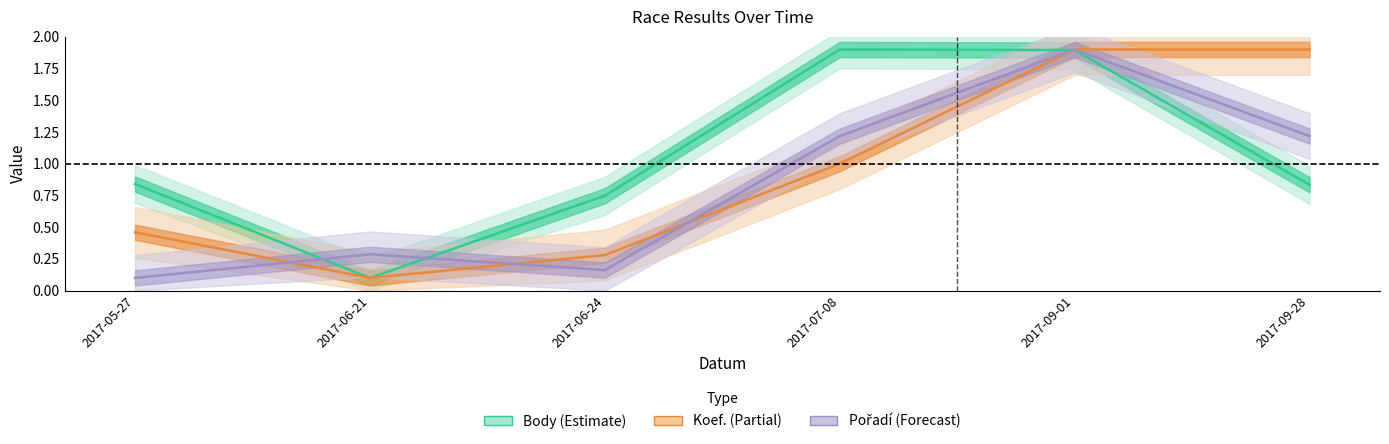

Which series has the widest spread of values?

Body